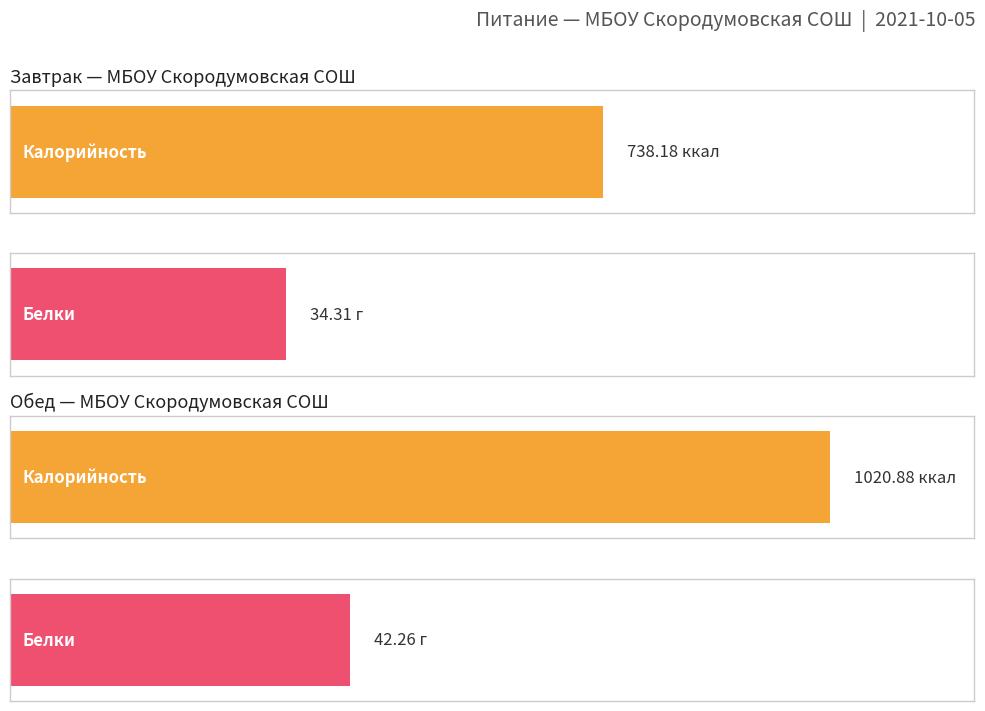

What is the difference between the maximum and minimum values in the Белки series?

7.9